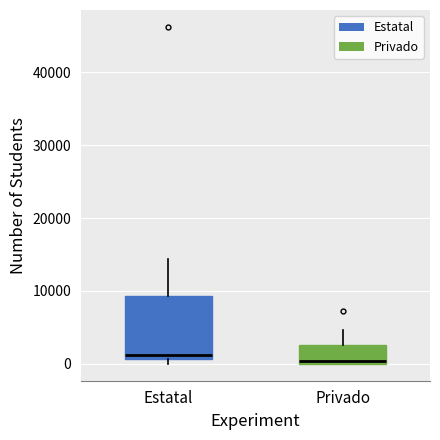

Reading left to right, read every box against the y-axis: the position of its median line, the range the box covers, and the ends of its whiskers. The values are not printed on the chart, so give them approximately, as read against the axis.

Estatal: median 1000 (just above the box's lower edge), box 1000 to 9000, whiskers 0 to 14000
Privado: median 0 (just above the box's lower edge), box 0 to 3000, whiskers 0 to 5000